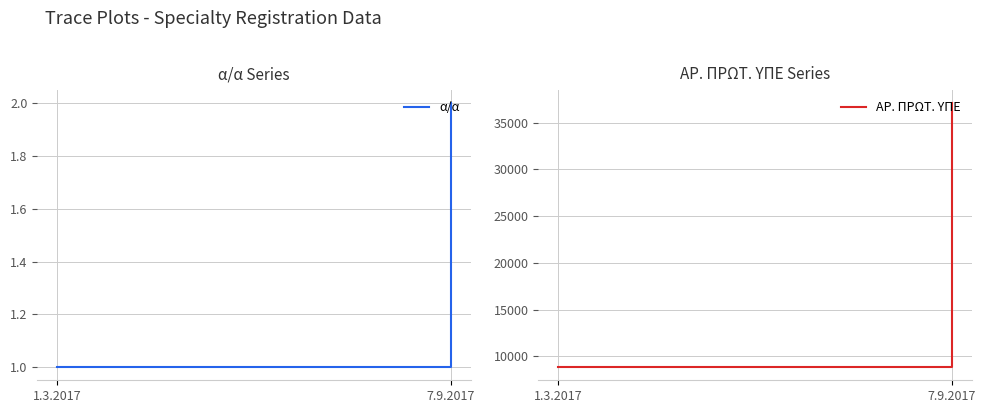

At 1.3.2017, list the series in order from smallest to largest.

α/α, ΑΡ. ΠΡΩΤ. ΥΠΕ